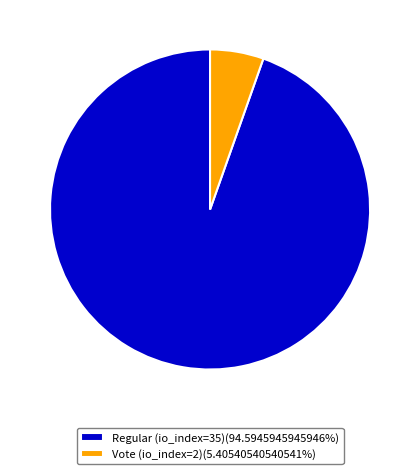

Is the sum of Regular (io_index=35) and Vote (io_index=2) greater than half?

Yes